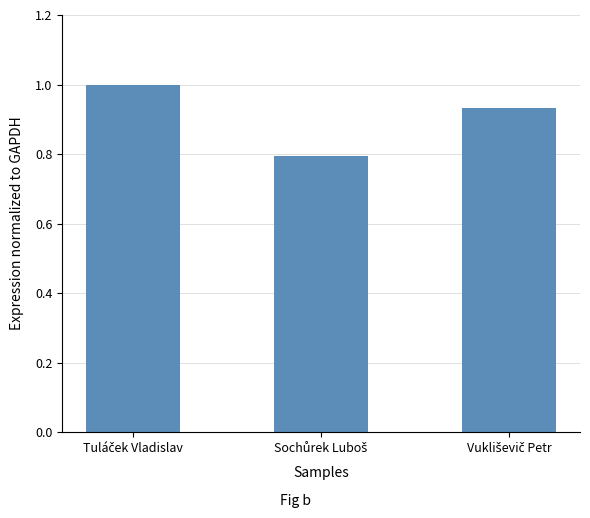

What is the smallest value displayed?

0.8